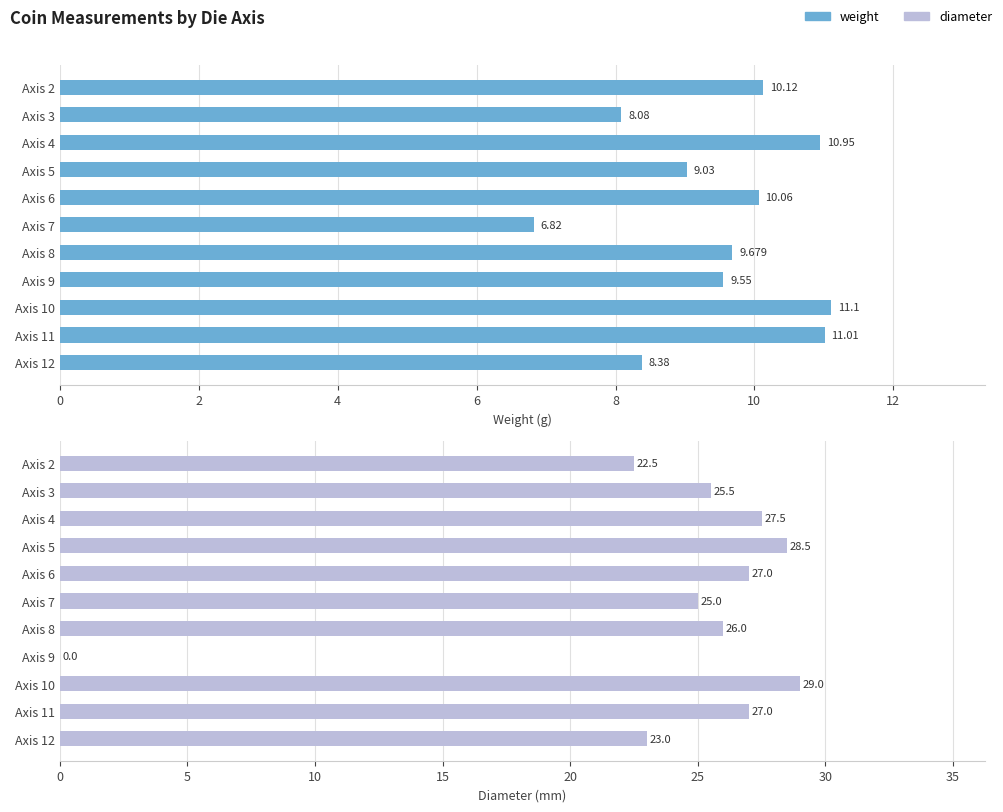

Does the chart contain stacked bars?

No